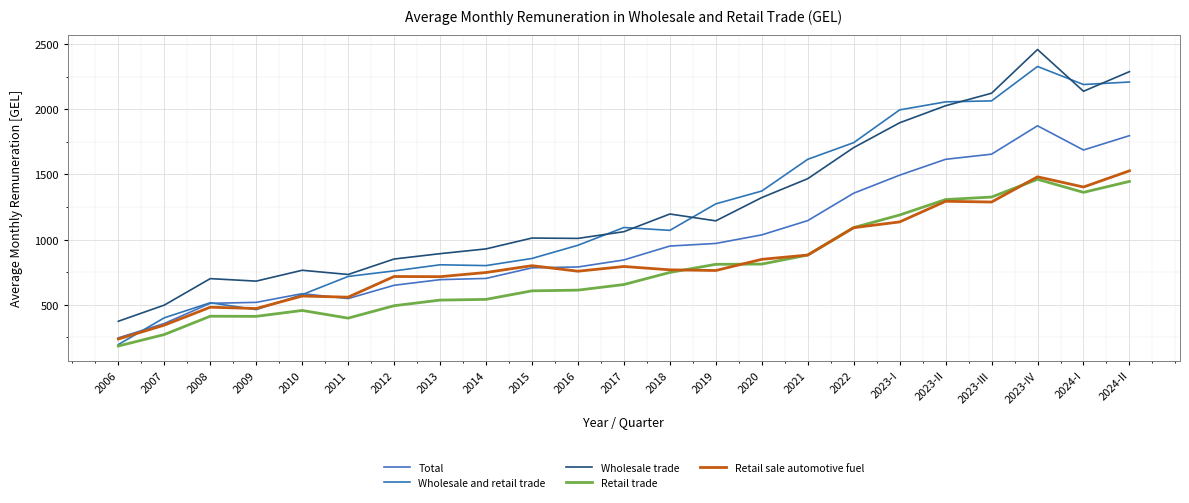

What is the label of the 20th point from the right?

2009